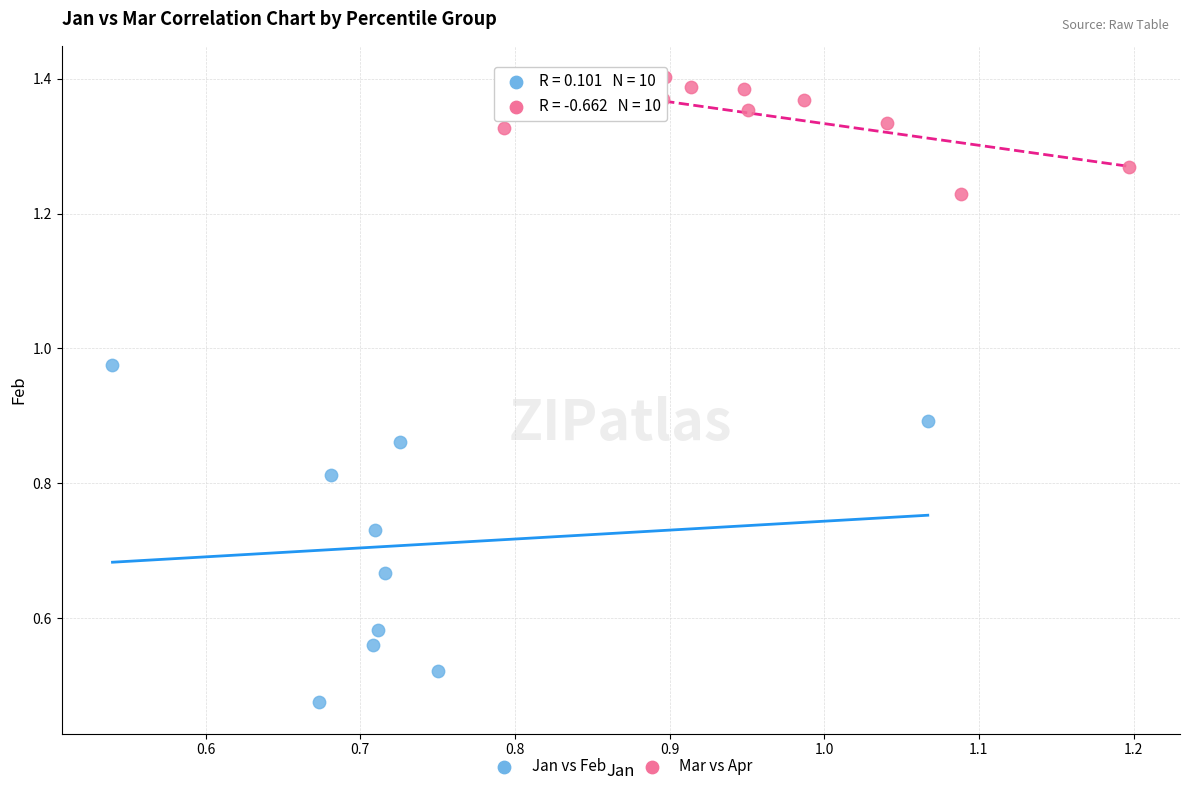

Which series reaches the maximum Y coordinate?

Mar vs Apr